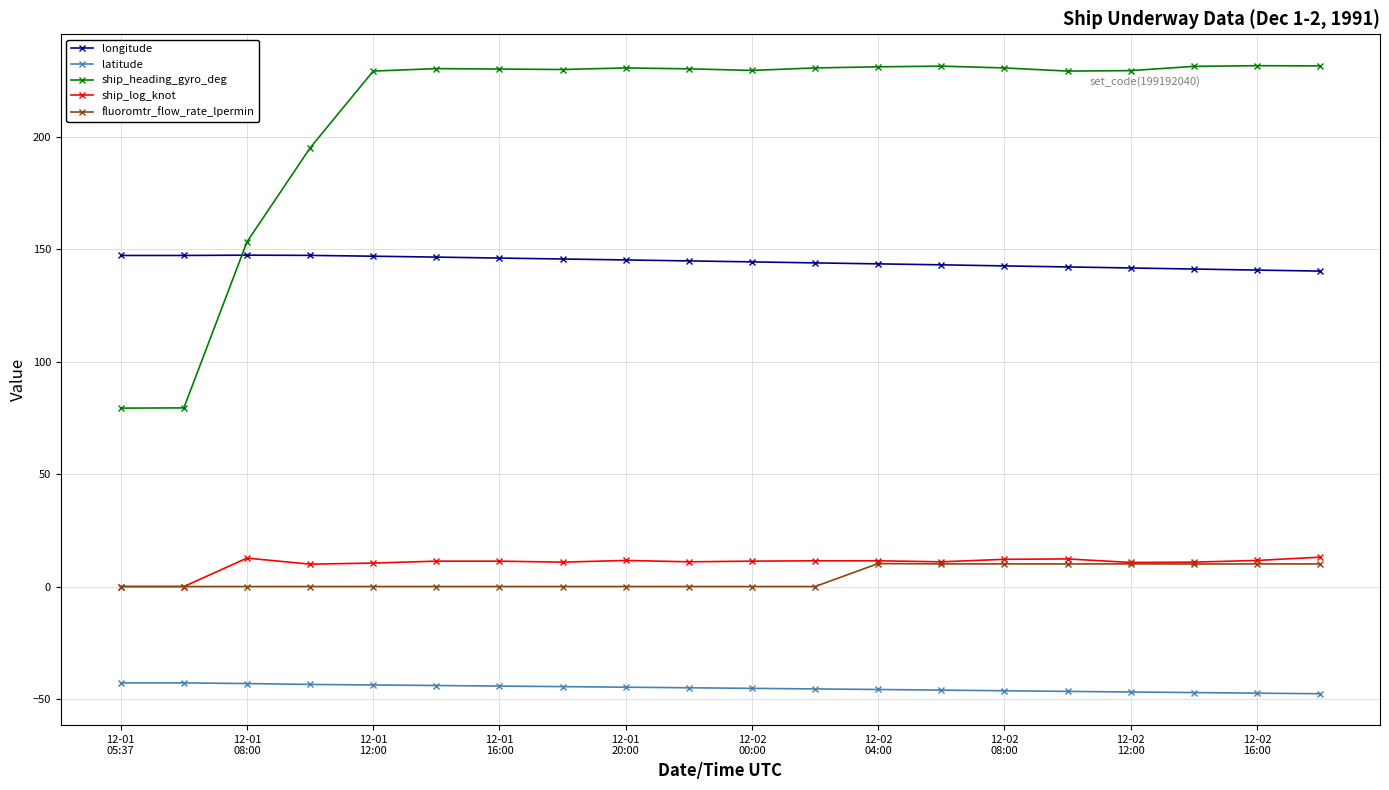

True or false: ship_log_knot and latitude intersect in this chart.

False